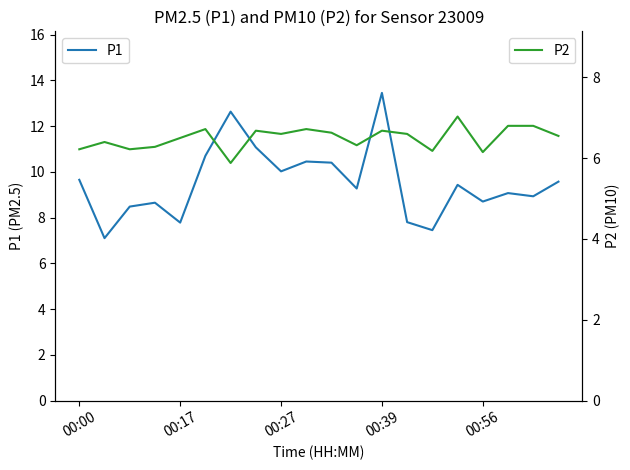

The value of P1 at 00:27 is 10.0. True or false?

True